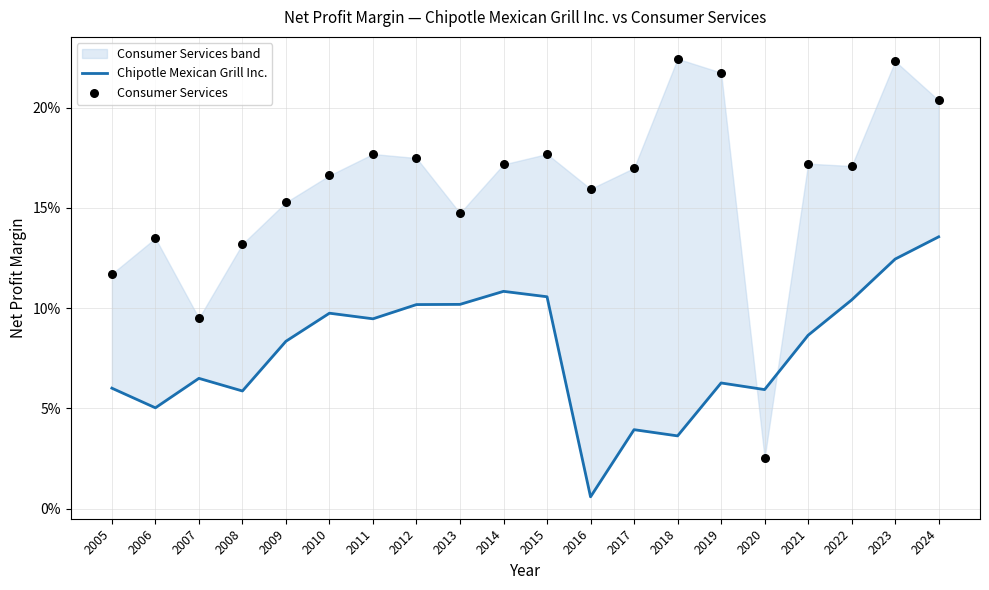

At how many categories does at least one series exceed 0?

20